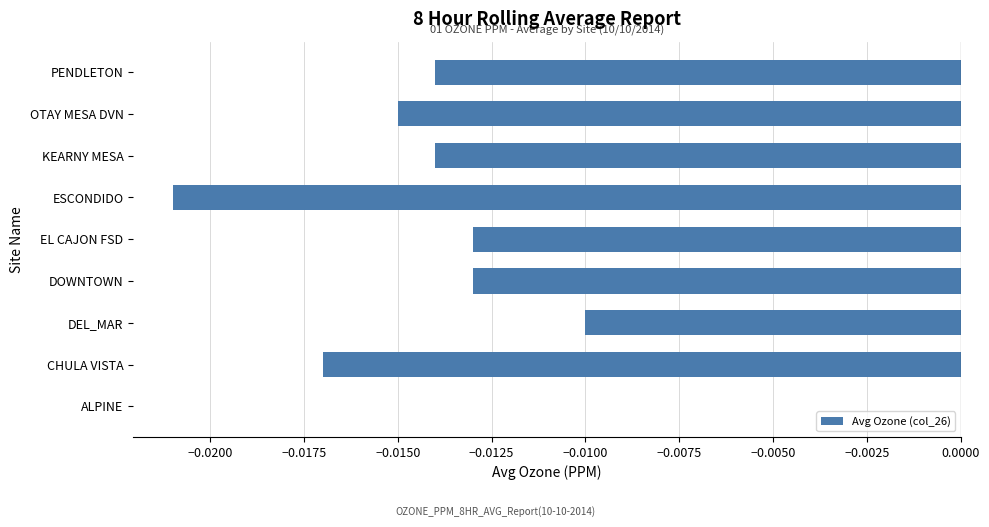

Is it true that the value at ESCONDIDO is -0.0?

True